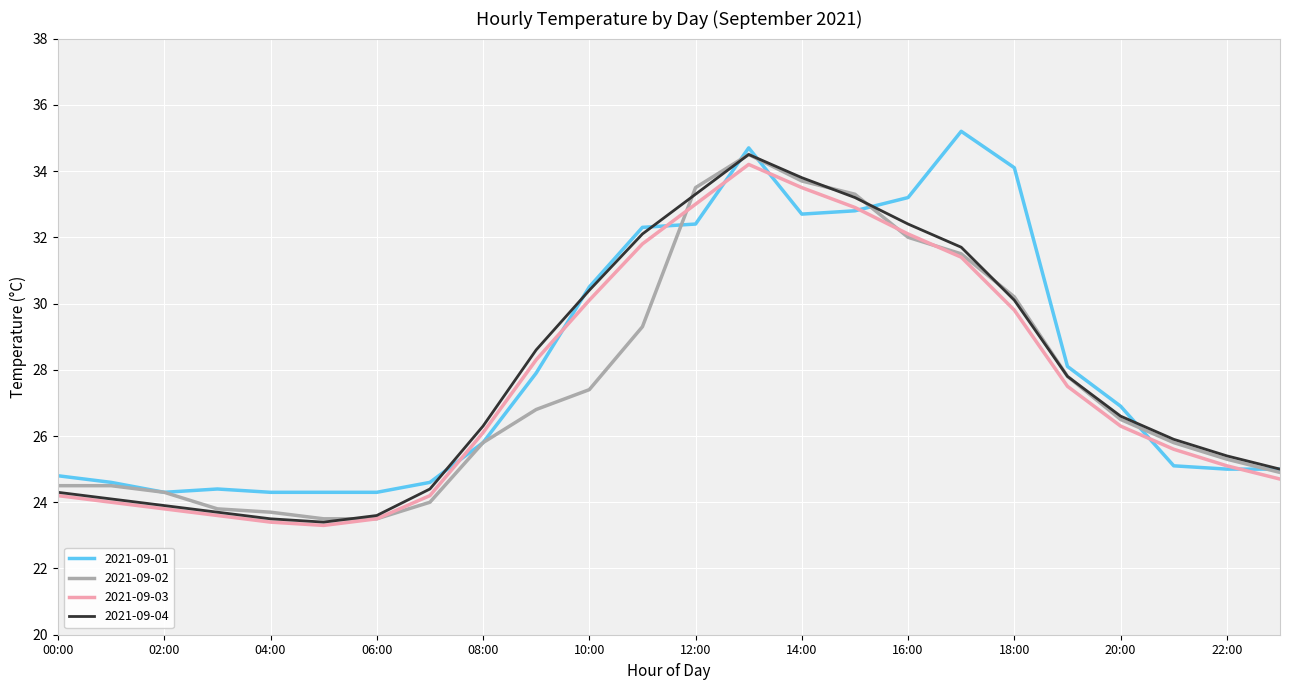

What is the smallest value displayed?

23.3